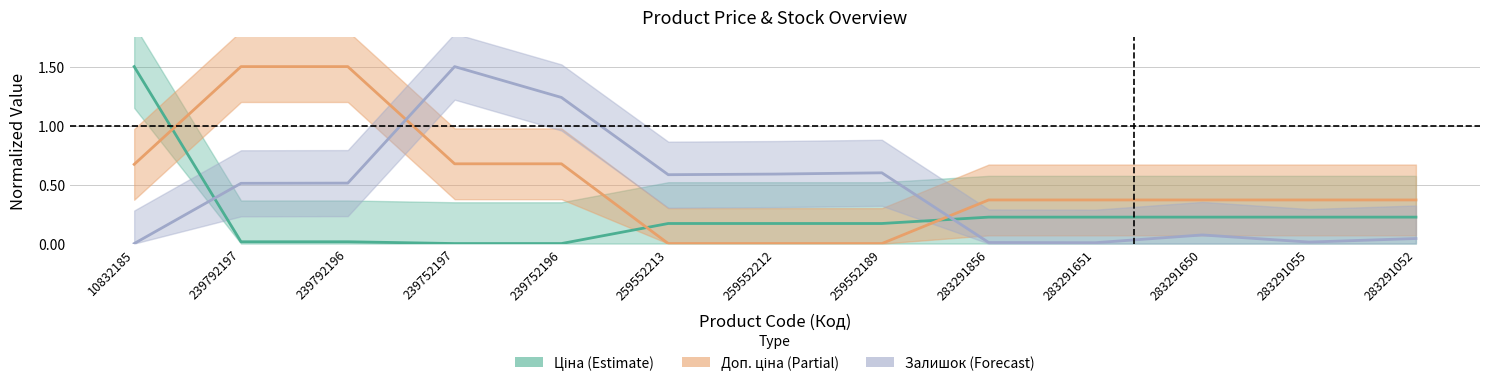

Rank the categories by Доп. ціна (Partial) value from highest to lowest.

239792197, 239792196, 239752197, 239752196, 10832185, 283291856, 283291651, 283291650, 283291055, 283291052, 259552213, 259552212, 259552189